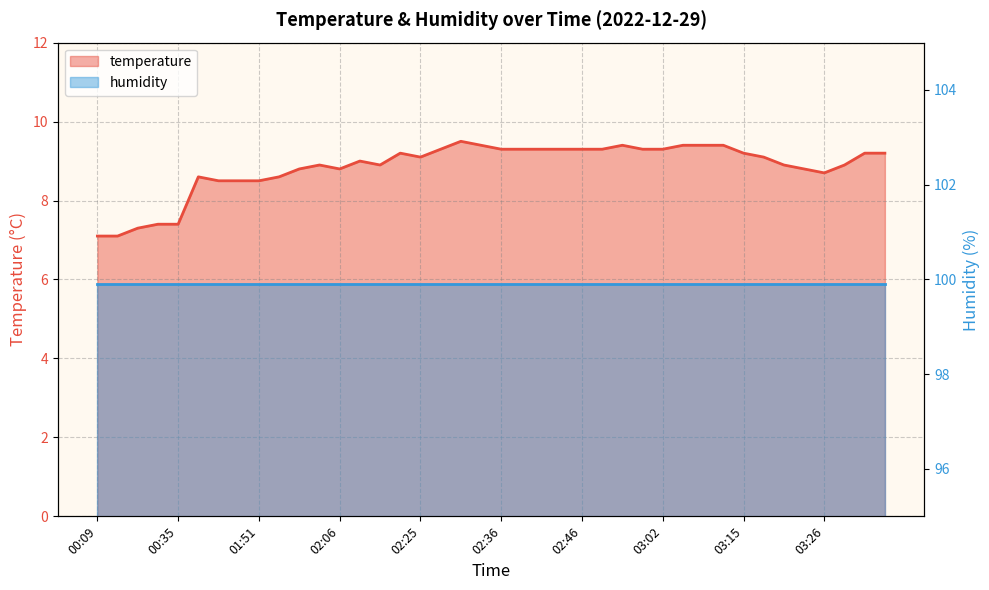

Rank the categories by value from lowest to highest.

00:09, 00:14, 00:19, 00:33, 00:35, 01:46, 01:48, 01:51, 01:43, 01:53, 03:26, 01:59, 02:06, 03:23, 02:04, 02:16, 03:21, 03:28, 02:11, 02:25, 03:18, 02:22, 03:15, 03:31, 03:33, 02:27, 02:36, 02:38, 02:41, 02:44, 02:46, 02:49, 02:59, 03:02, 02:33, 02:57, 03:07, 03:10, 03:12, 02:30